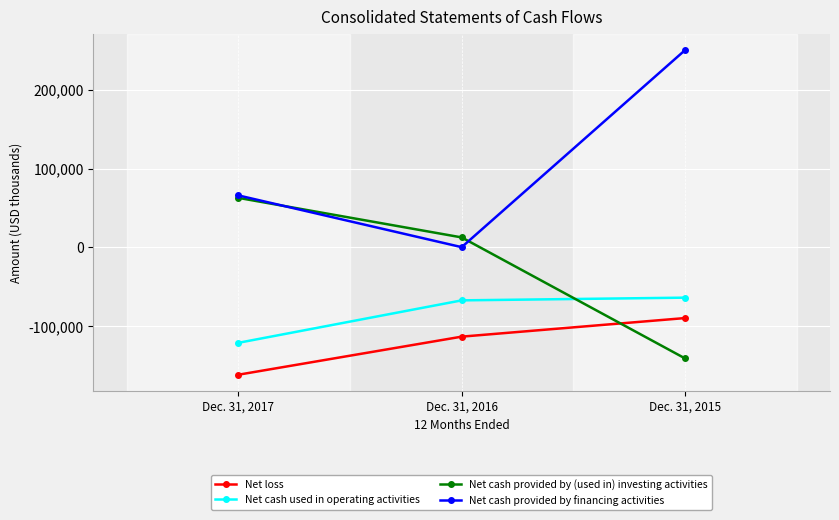

What is the average value of the Net cash used in operating activities series?

-83961